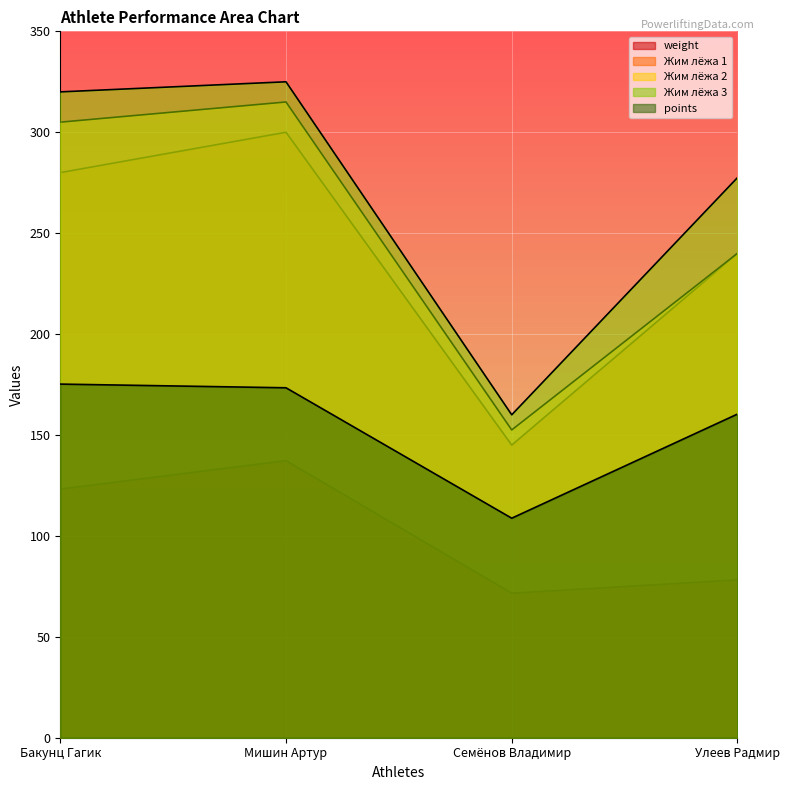

What is the value of the points point at the 2nd from the left?

173.4